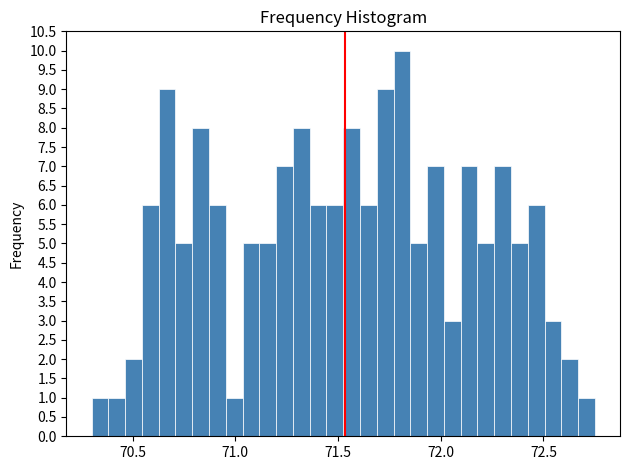

Around what value on the x-axis is the tallest bar? Give the approximate position of its centre, as read against the axis.

71.80